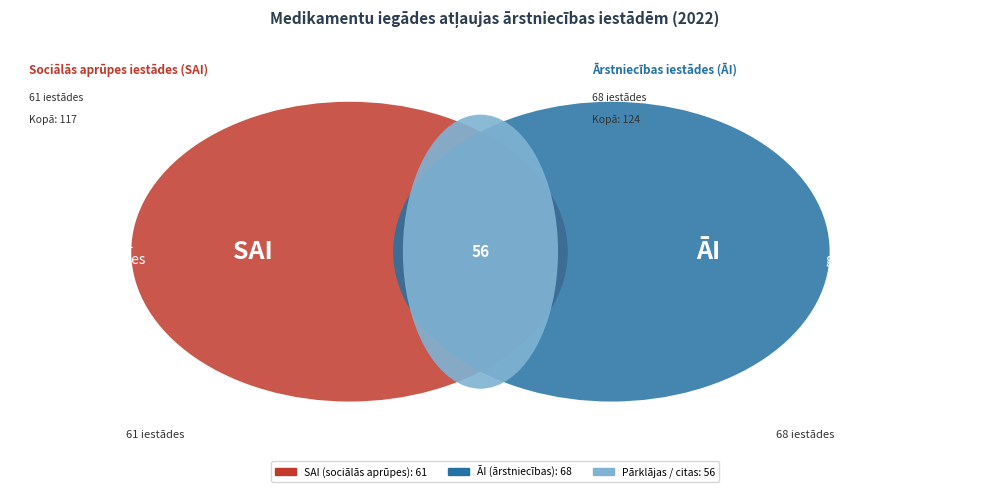

True or false: Ambulatorā ārstniecības iestāde accounts for 34% of the total.

False